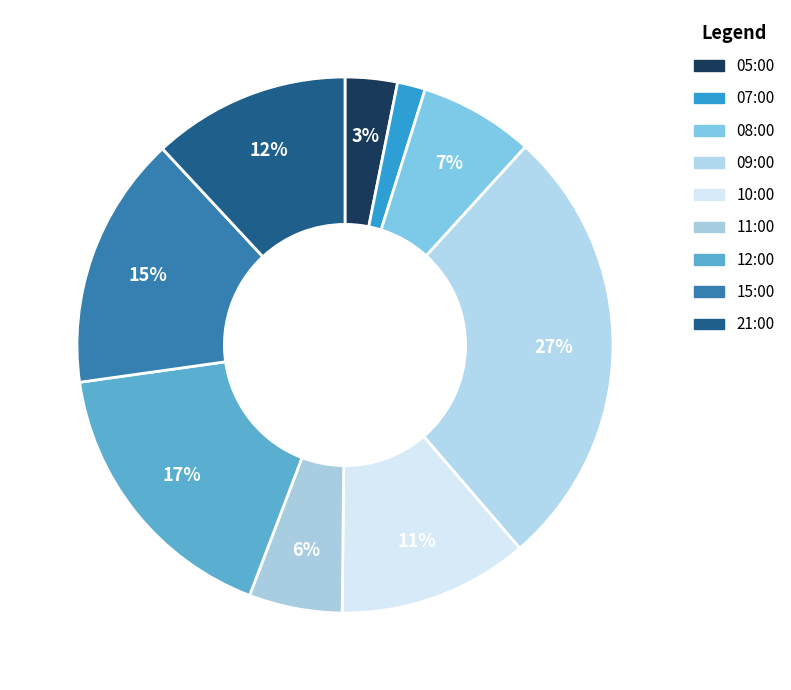

How many segments does this pie chart have?

9